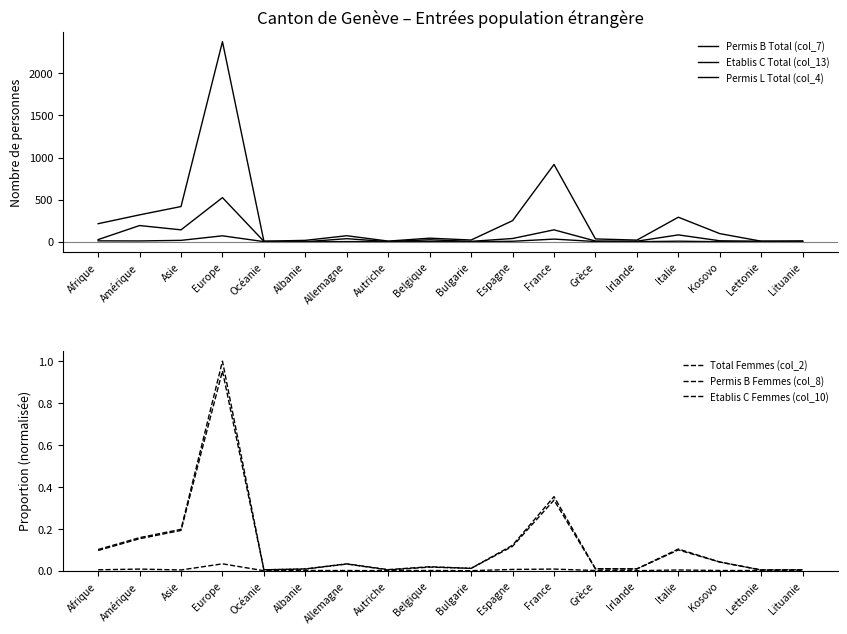

What is the difference between the Permis L Total (col_4) values at Afrique and Italie?

4.0